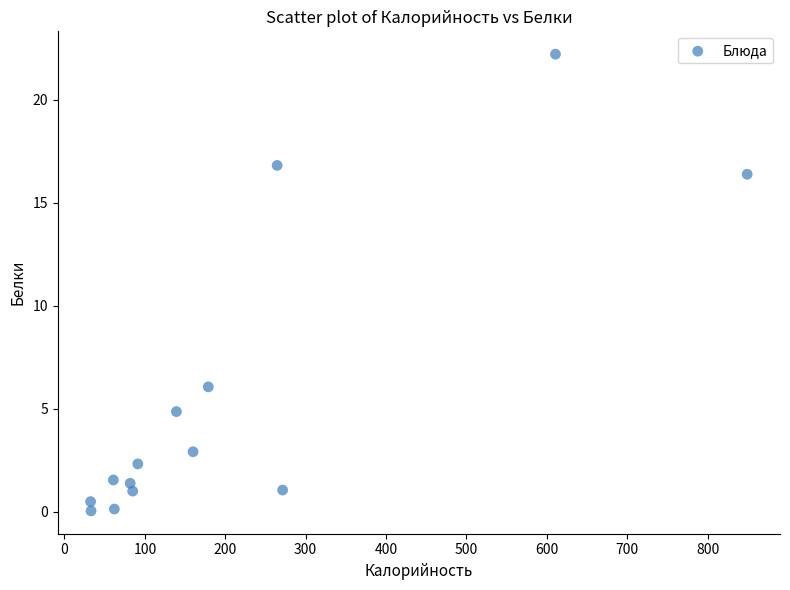

What Y value in the scatter plot is closest to 11?

6.1